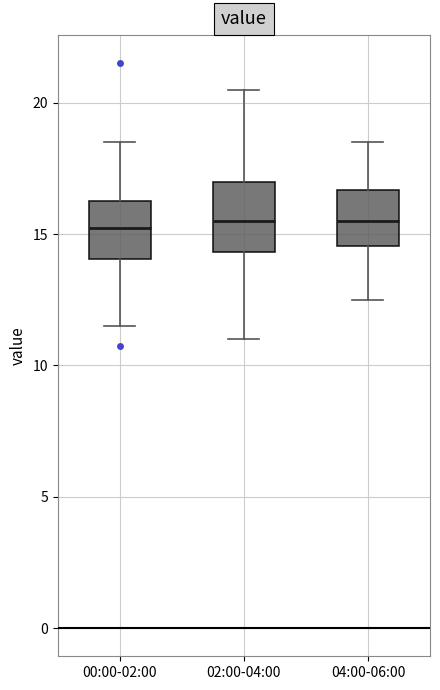

Where is the upper edge of the box for 04:00-06:00 on the y-axis? The values are not printed on the chart, so give them approximately, as read against the axis.

16.5